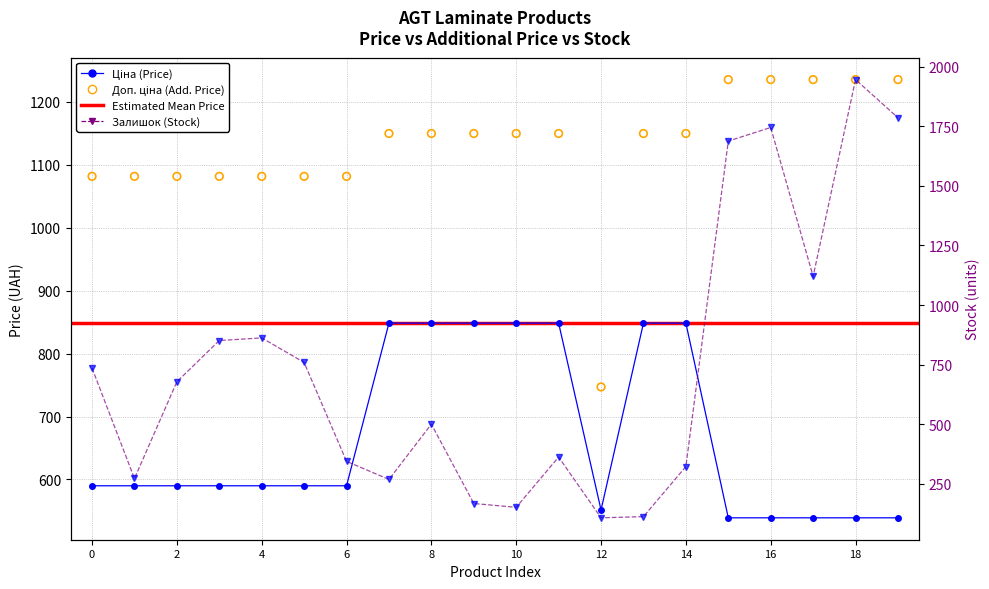

Which series has the widest spread of Y values?

Залишок